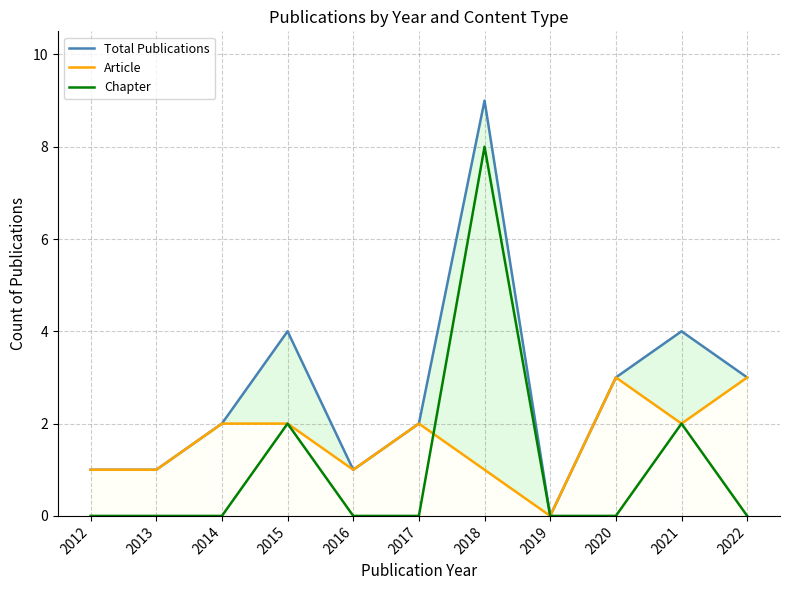

At which category does Article reach its first local peak?

2017